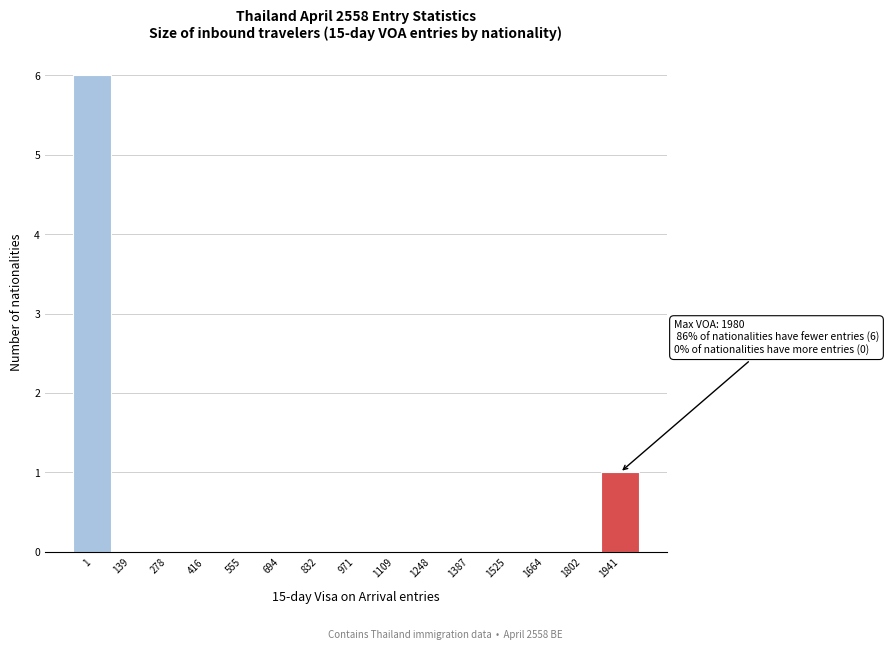

Reading left to right, extract all data points from this chart.

1=6	139=0	278=0	416=0	555=0	694=0	832=0	971=0	1109=0	1248=0	1387=0	1525=0	1664=0	1802=0	1941=1